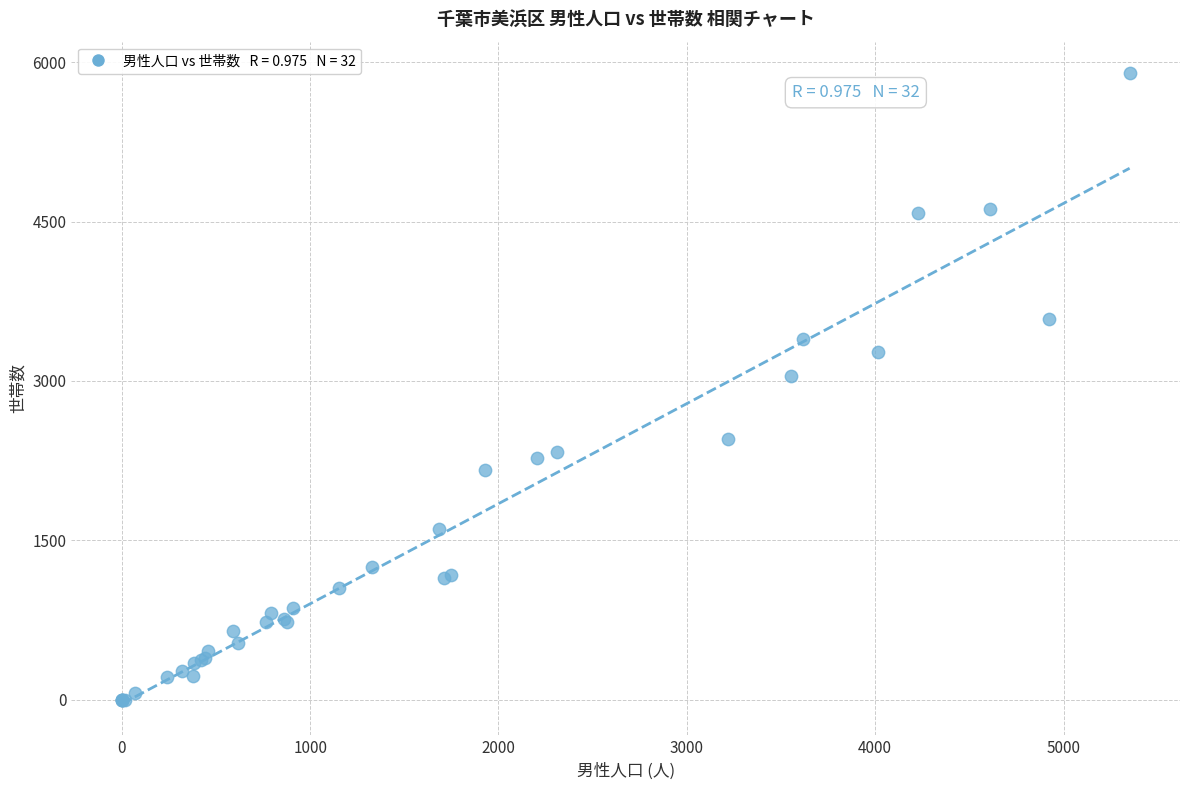

What Y value in the scatter plot is closest to 2948?

3045